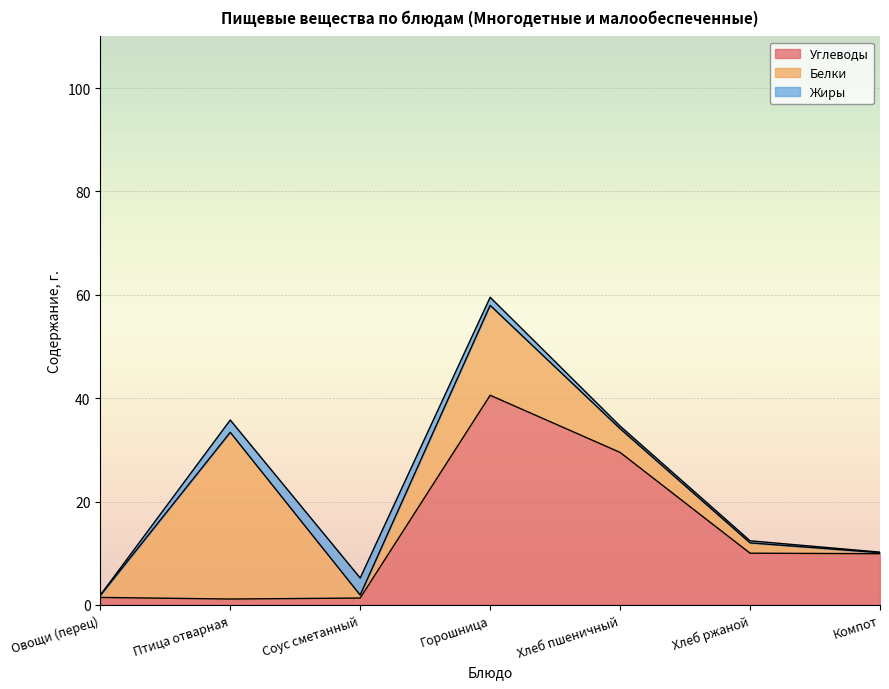

How many categories are shown in the chart?

7